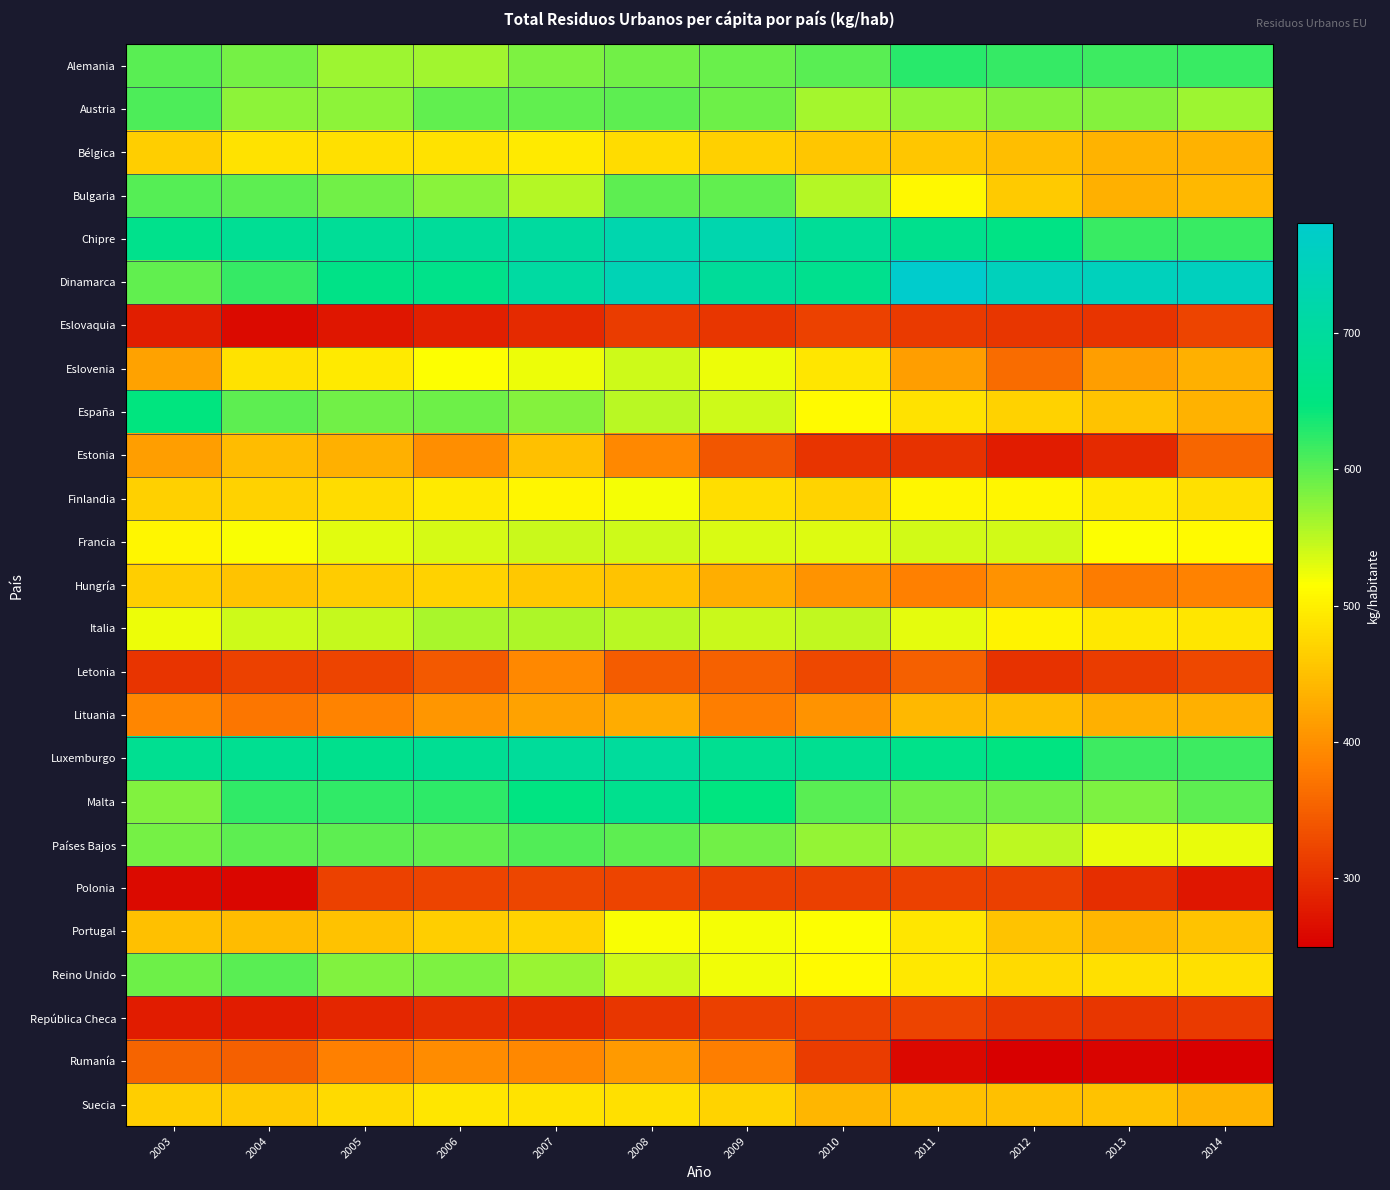

How many series are shown in this chart?

25